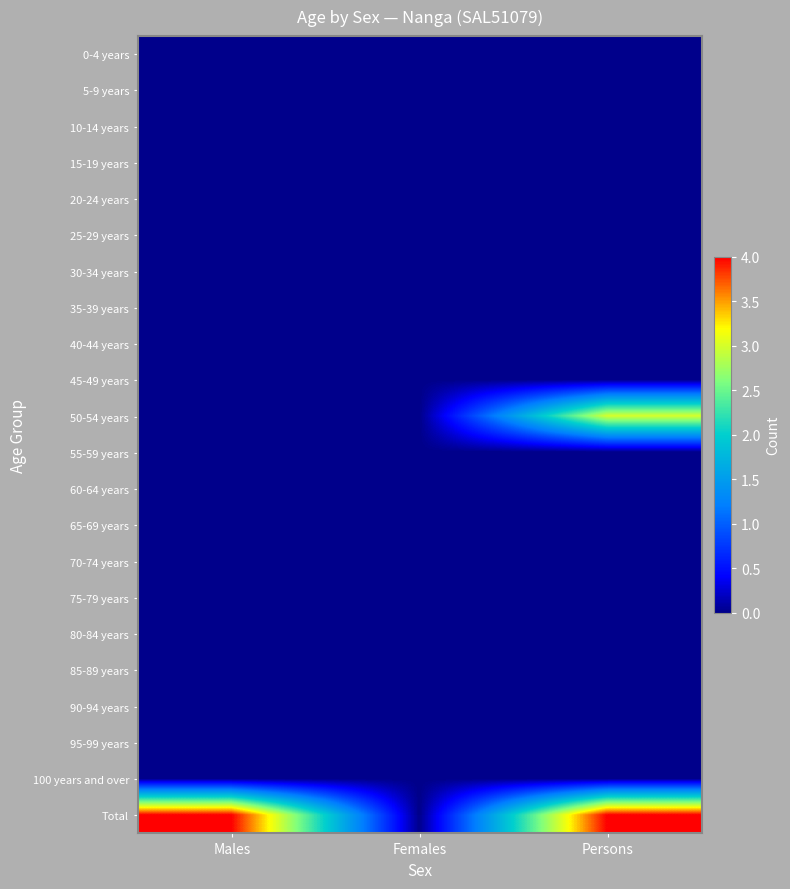

Reading left to right, what are all the values shown in this chart?

0-4 years: Males=0	Females=0	Persons=0
5-9 years: Males=0	Females=0	Persons=0
10-14 years: Males=0	Females=0	Persons=0
15-19 years: Males=0	Females=0	Persons=0
20-24 years: Males=0	Females=0	Persons=0
25-29 years: Males=0	Females=0	Persons=0
30-34 years: Males=0	Females=0	Persons=0
35-39 years: Males=0	Females=0	Persons=0
40-44 years: Males=0	Females=0	Persons=0
45-49 years: Males=0	Females=0	Persons=0
50-54 years: Males=0	Females=0	Persons=3
55-59 years: Males=0	Females=0	Persons=0
60-64 years: Males=0	Females=0	Persons=0
65-69 years: Males=0	Females=0	Persons=0
70-74 years: Males=0	Females=0	Persons=0
75-79 years: Males=0	Females=0	Persons=0
80-84 years: Males=0	Females=0	Persons=0
85-89 years: Males=0	Females=0	Persons=0
90-94 years: Males=0	Females=0	Persons=0
95-99 years: Males=0	Females=0	Persons=0
100 years and over: Males=0	Females=0	Persons=0
Total: Males=4	Females=0	Persons=4